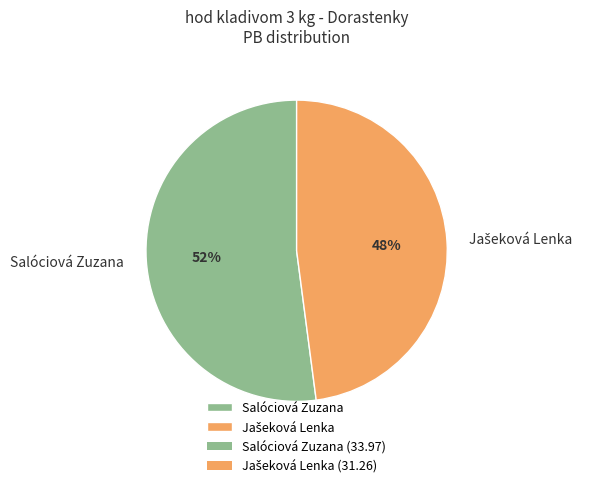

To the nearest percent, what is the average slice percentage?

50%